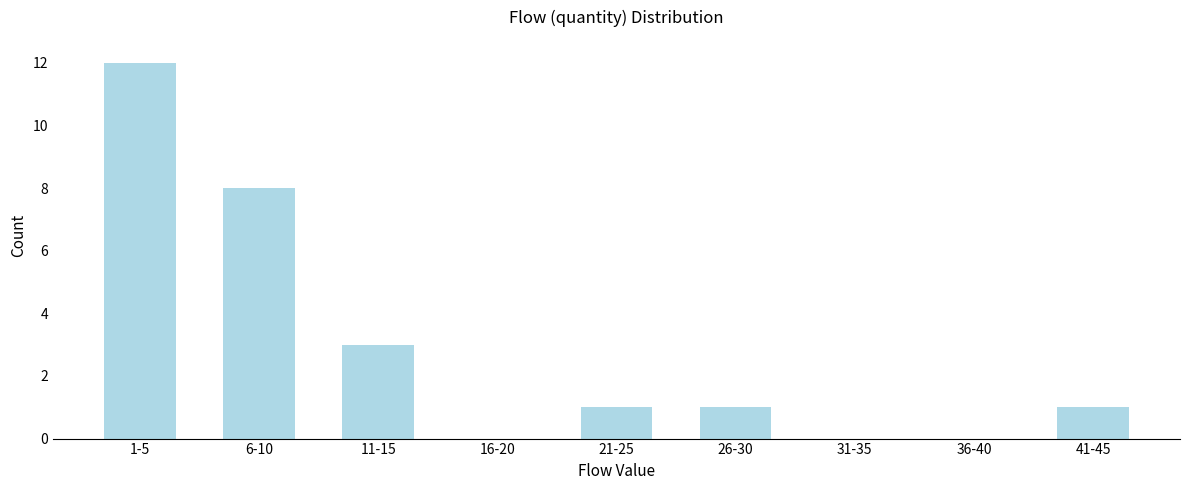

Reading left to right, list all the values displayed in this chart.

1-5=12	6-10=8	11-15=3	16-20=0	21-25=1	26-30=1	31-35=0	36-40=0	41-45=1